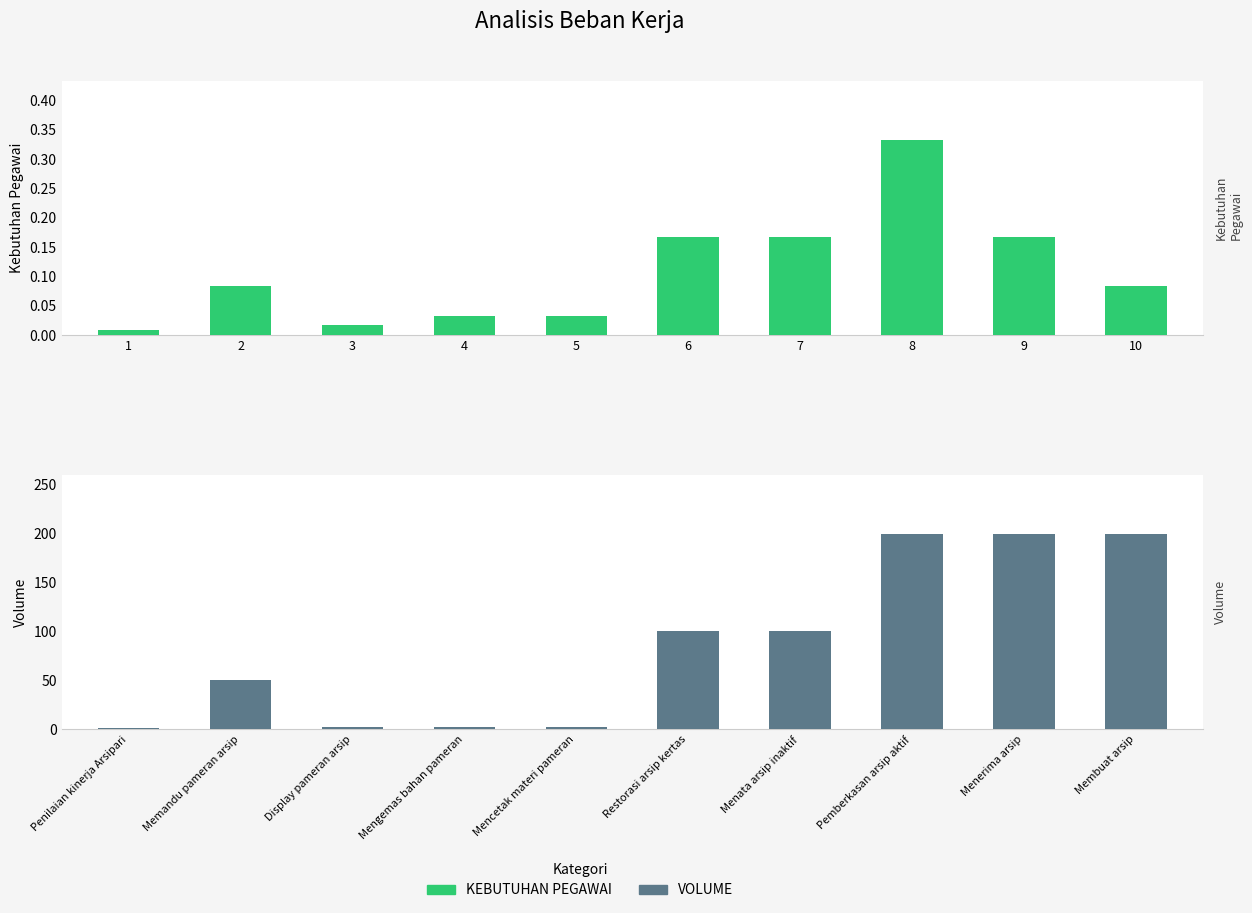

What are all the series names shown in the legend?

KEBUTUHAN PEGAWAI, VOLUME